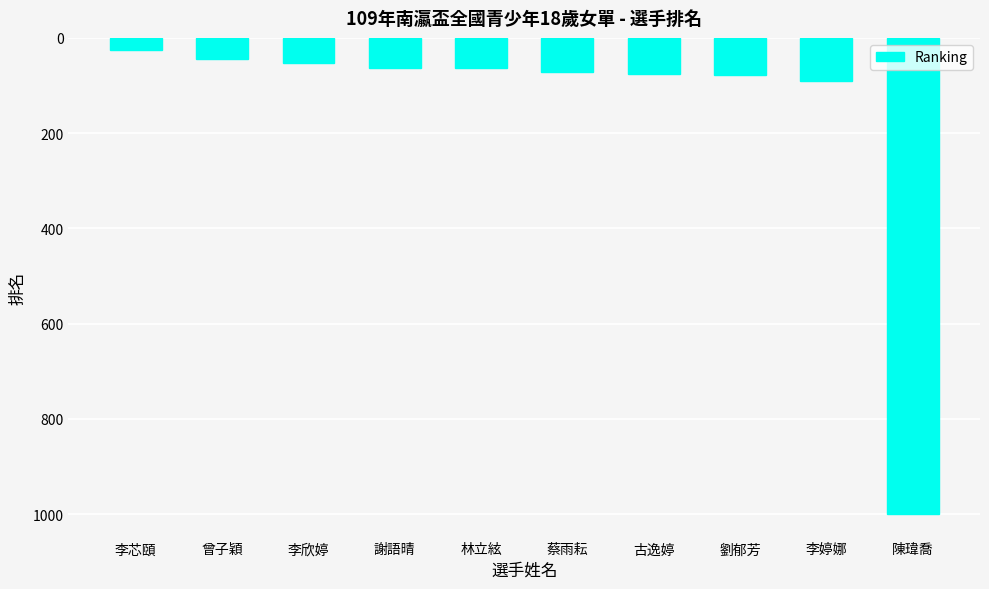

Where is the data nearest to the value 512?

李婷娜